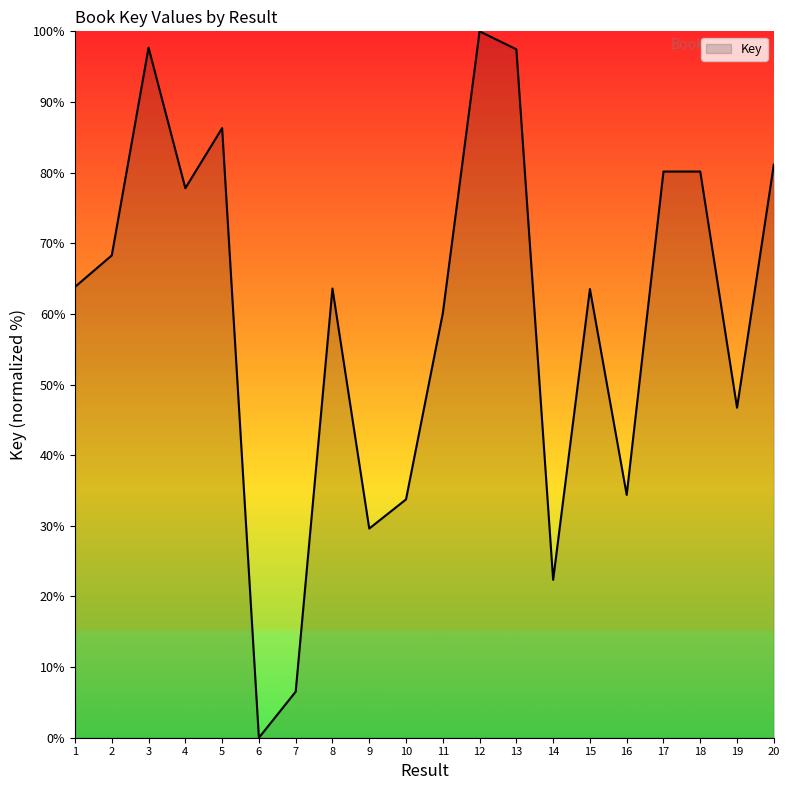

What value does the data have at 2?

68.3